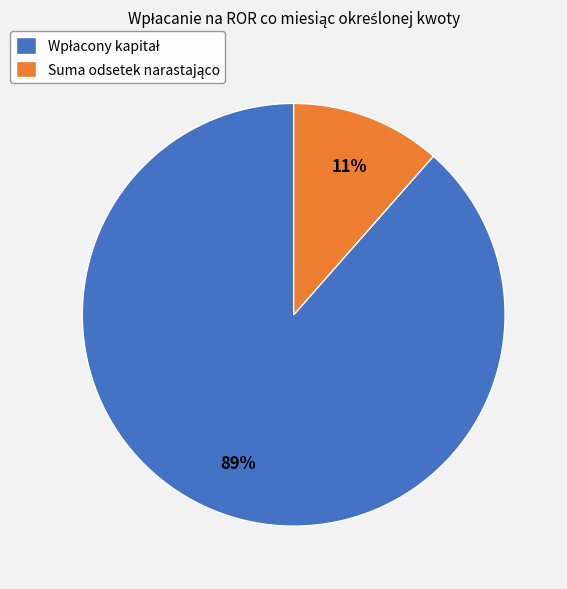

Is there a majority slice in this chart?

Yes